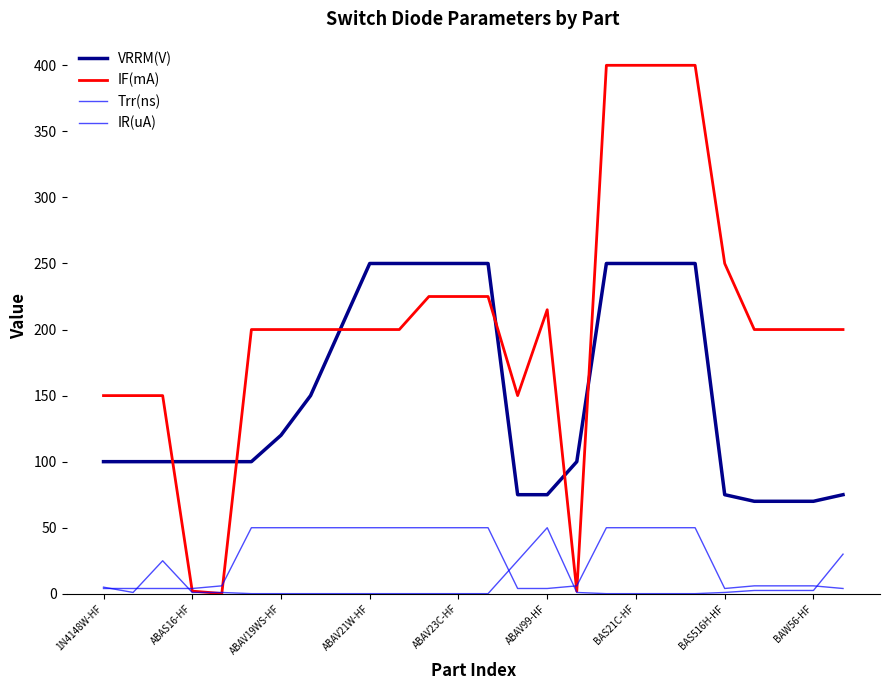

At which category does IR(uA) reach its first local valley?

ABAS16-HF